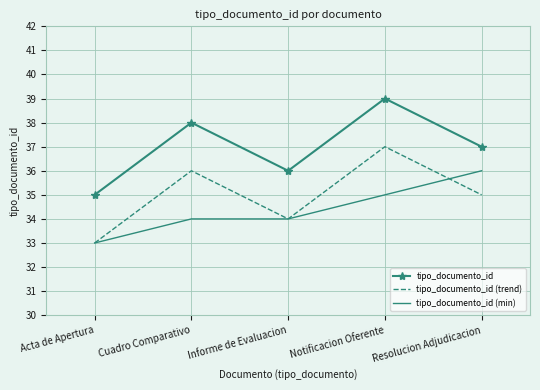

What is the difference between the tipo_documento_id (trend) values at Notificacion Oferente and Informe de Evaluacion?

3